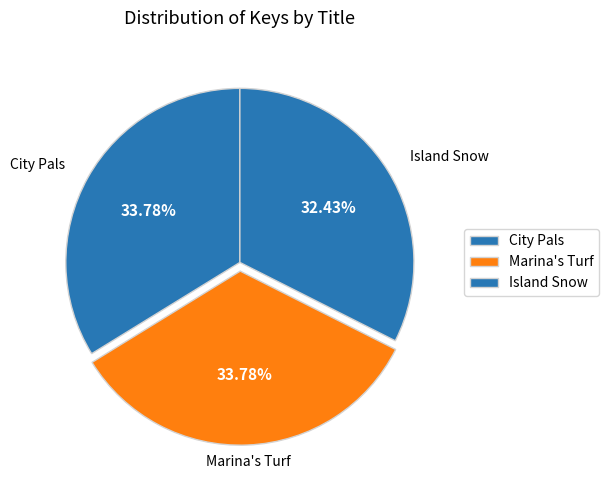

Count the number of slices in the pie.

3